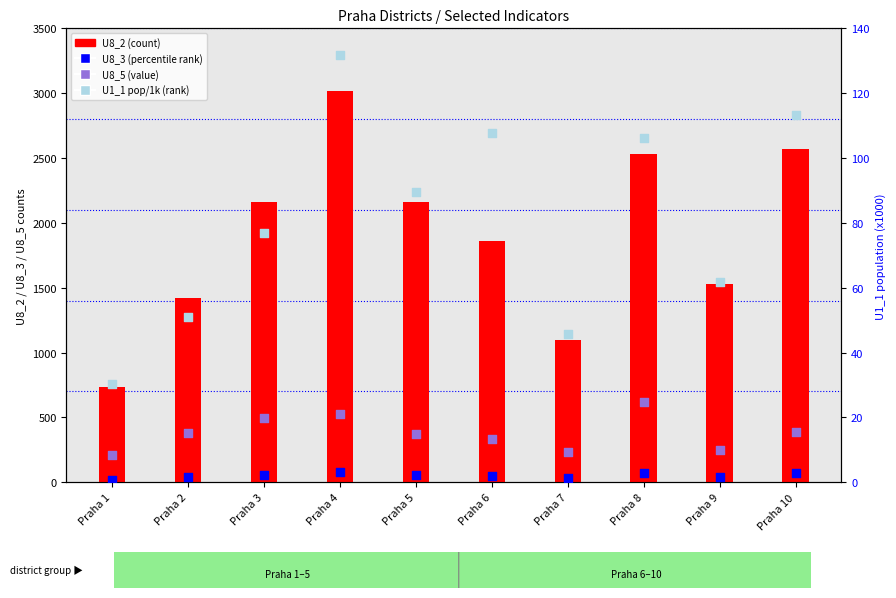

Is the value of U1_1 (pop/1k) at Praha 6 greater than the value of U8_3 at Praha 2?

Yes